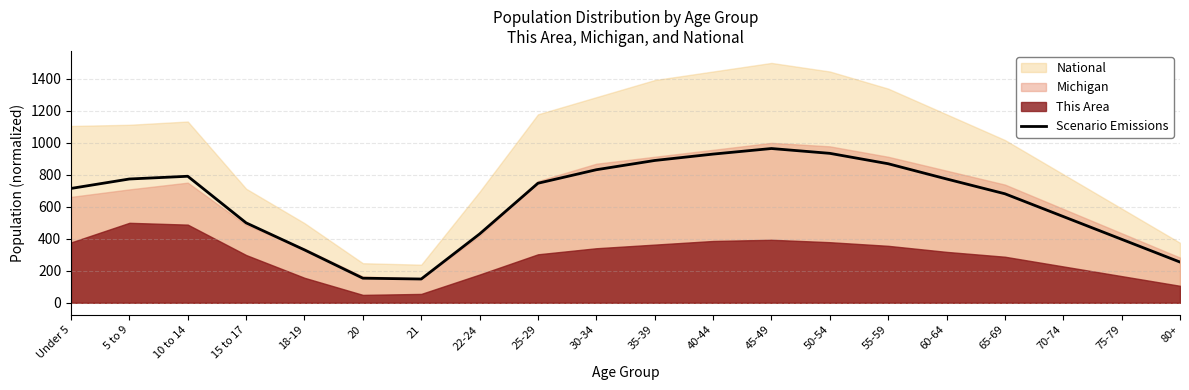

Which label corresponds to the smallest value in the chart?

21